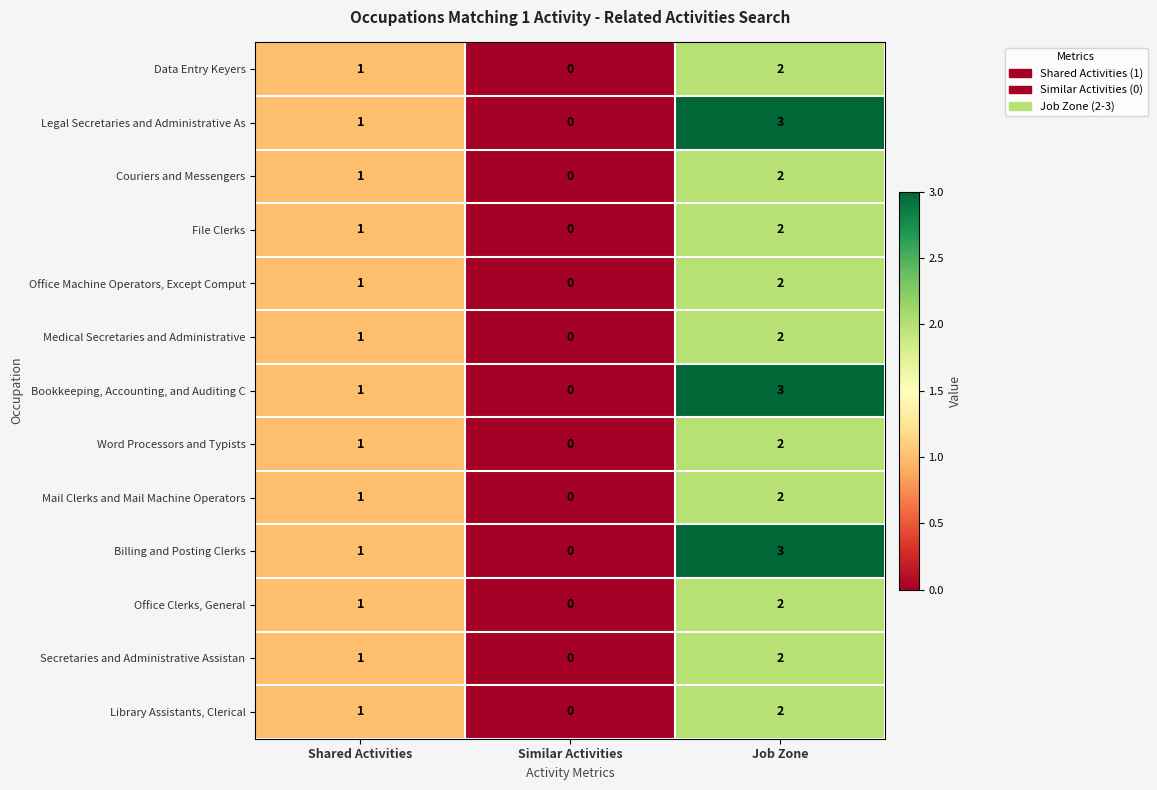

Where is Mail Clerks and Mail Machine Operators nearest to the value 1?

Shared Activities